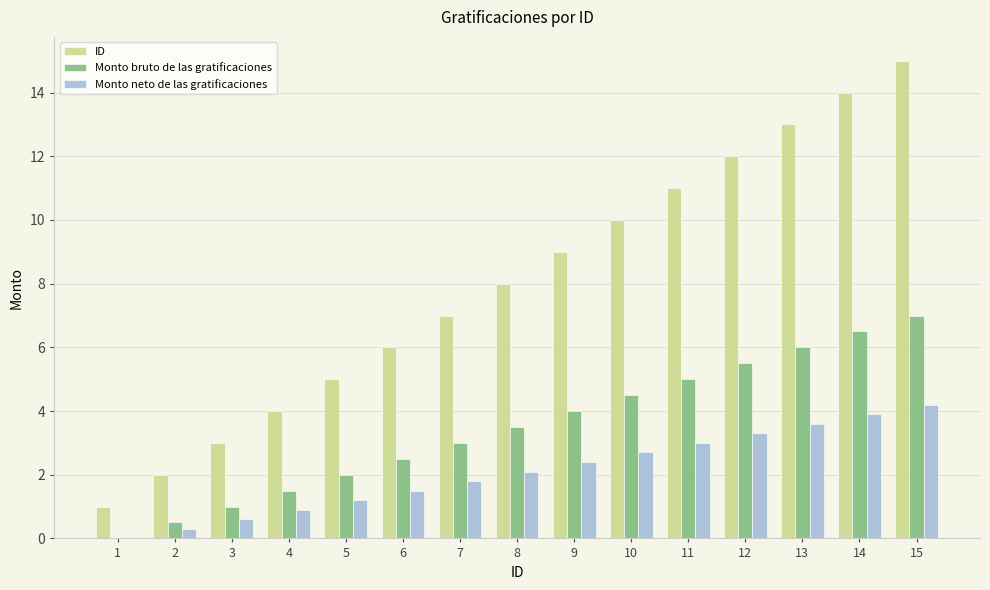

Are the bars grouped side by side (vs. stacked)?

Yes